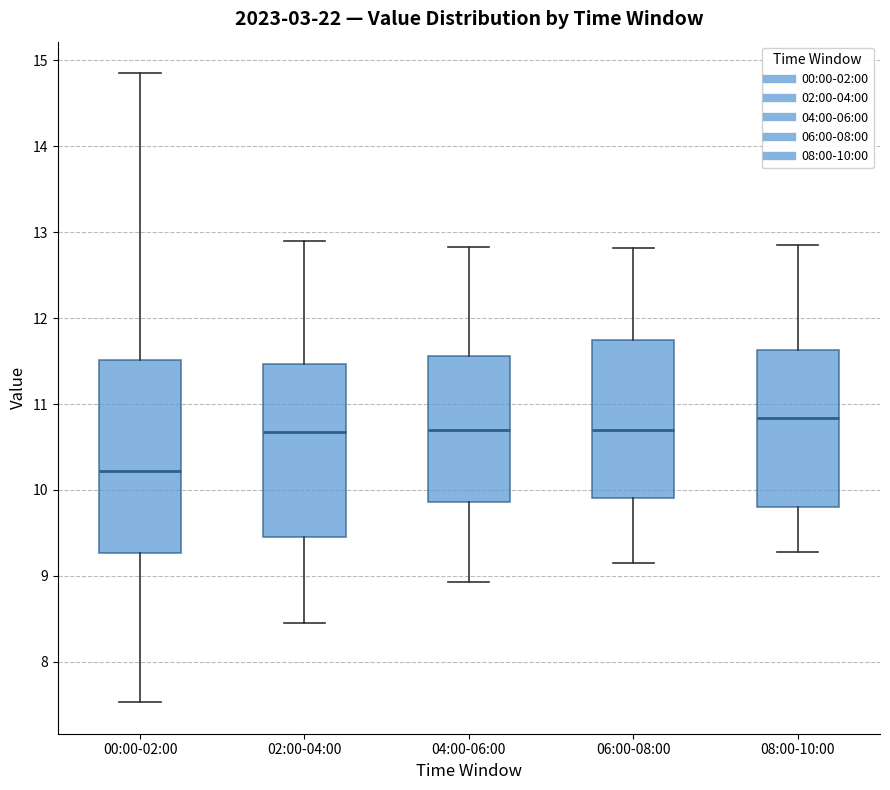

Reading left to right, transcribe this box plot: for each box, give where its median line is, the range the box spans, and where its two whiskers end, as read against the y-axis. The values are not printed on the chart, so give them approximately, as read against the axis.

00:00-02:00: median 10.2, box 9.3 to 11.5, whiskers 7.5 to 14.9
02:00-04:00: median 10.7, box 9.5 to 11.5, whiskers 8.5 to 12.9
04:00-06:00: median 10.7, box 9.9 to 11.6, whiskers 8.9 to 12.8
06:00-08:00: median 10.7, box 9.9 to 11.7, whiskers 9.2 to 12.8
08:00-10:00: median 10.8, box 9.8 to 11.6, whiskers 9.3 to 12.9